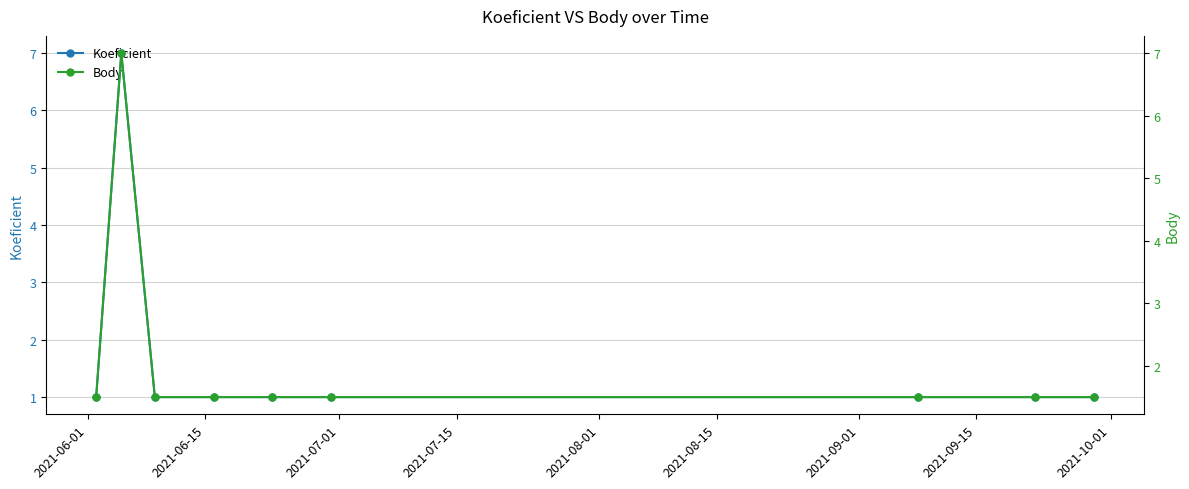

Between 2021-06-01 and 2021-07-15, which series saw the biggest shift?

Koeficient